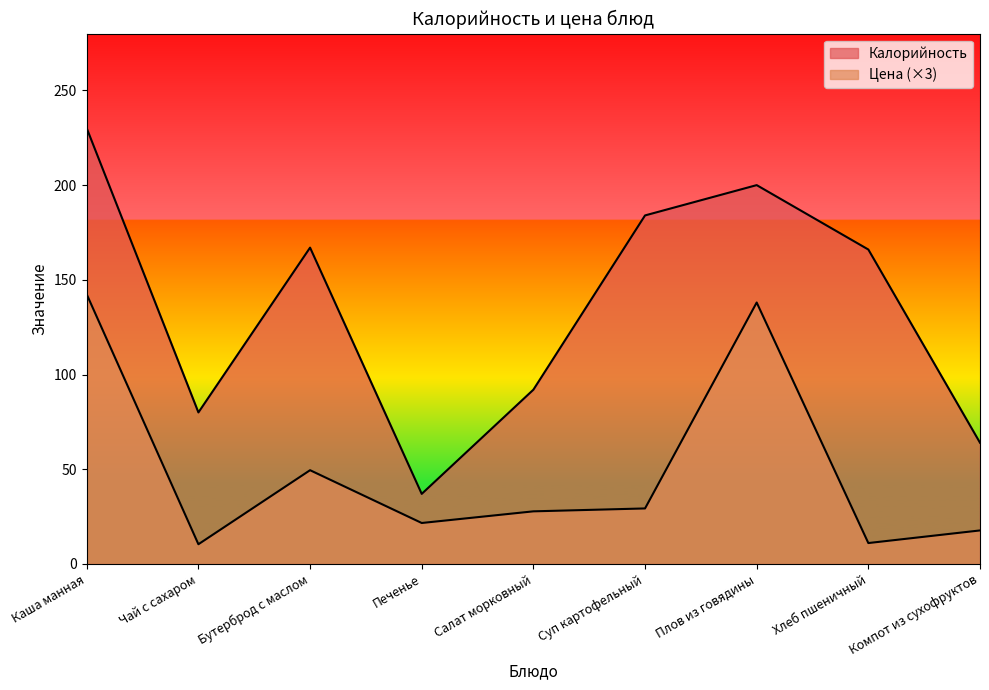

What value does the Цена series have at Компот из сухофруктов?

17.7